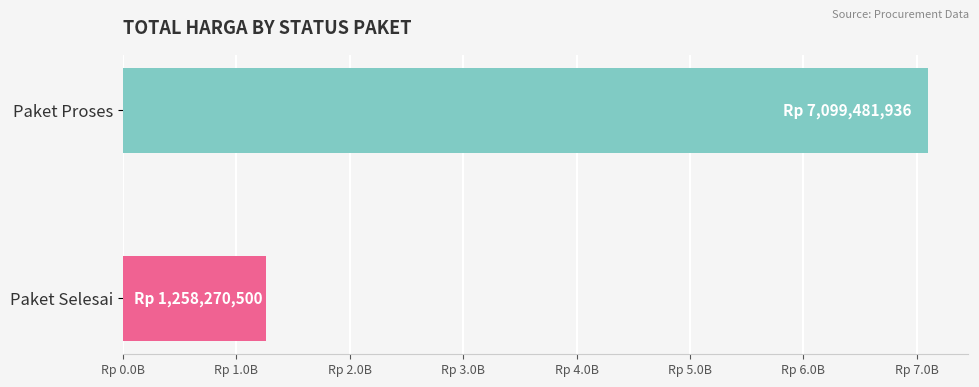

List the labels in order of value, smallest first.

Paket Selesai, Paket Proses